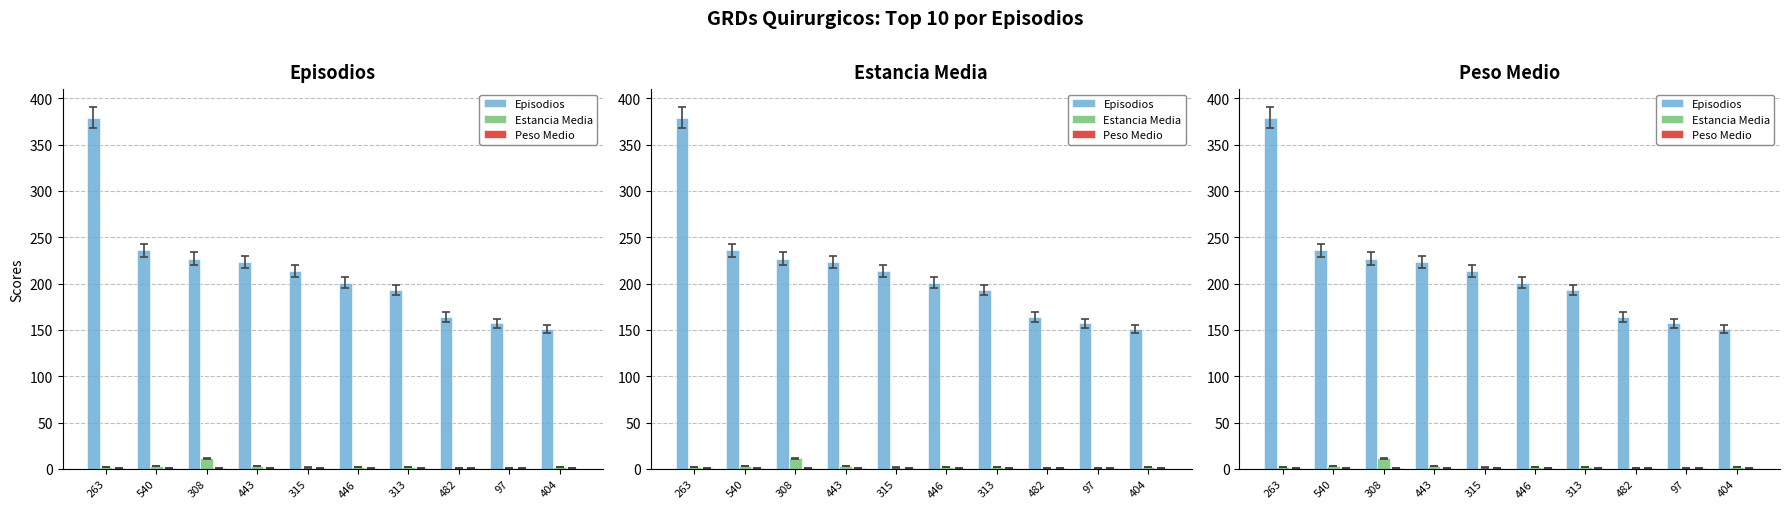

What is the label of the 10th bar from the right?

263